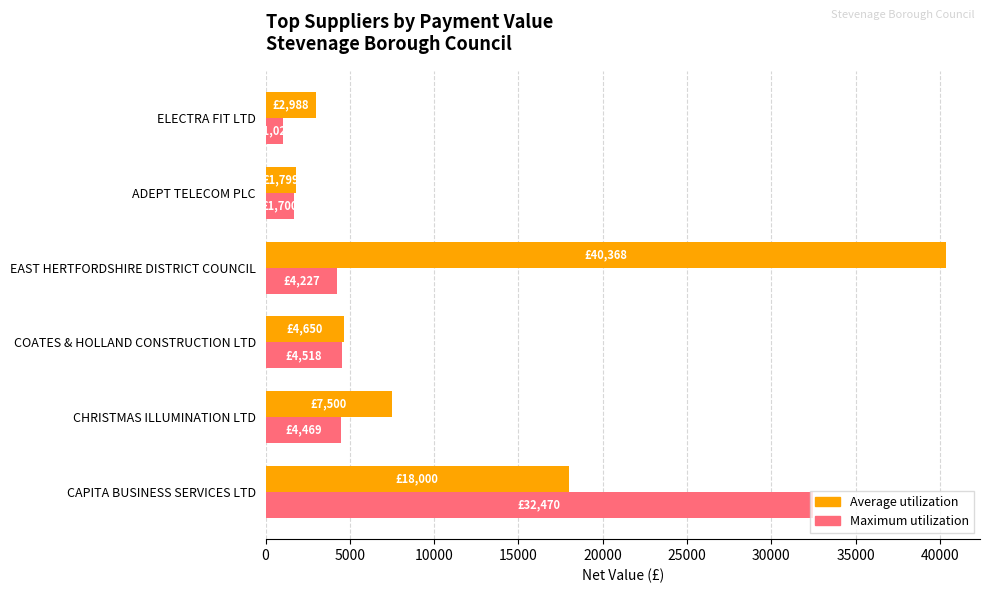

Count the number of data series in this chart.

2